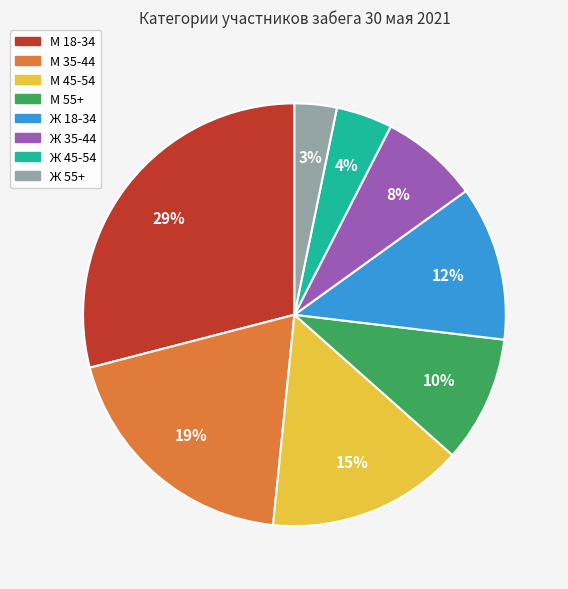

What is the smallest slice in the pie chart?

Ж 55+